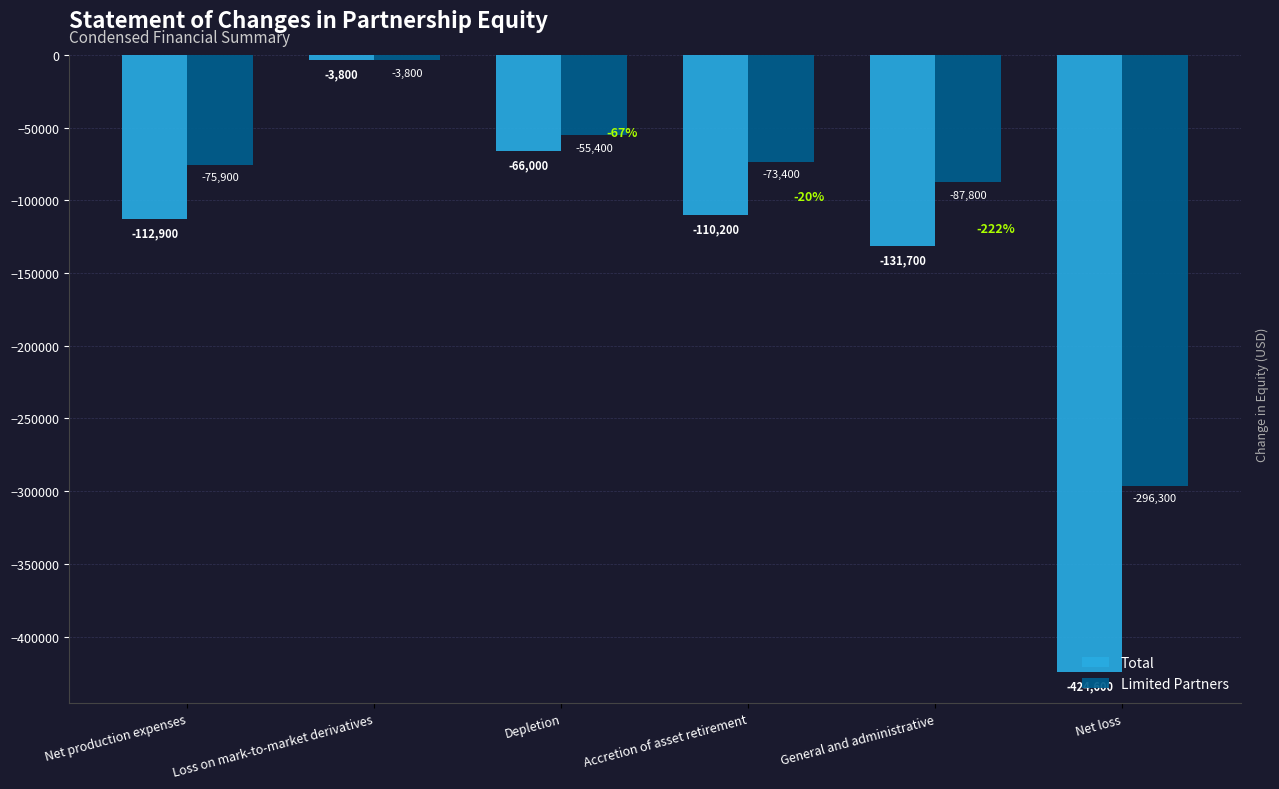

Reading left to right, what are all the values shown in this chart?

Total: -112900	-3800	-66000	-110200	-131700	-424600
Limited Partners: -75900	-3800	-55400	-73400	-87800	-296300